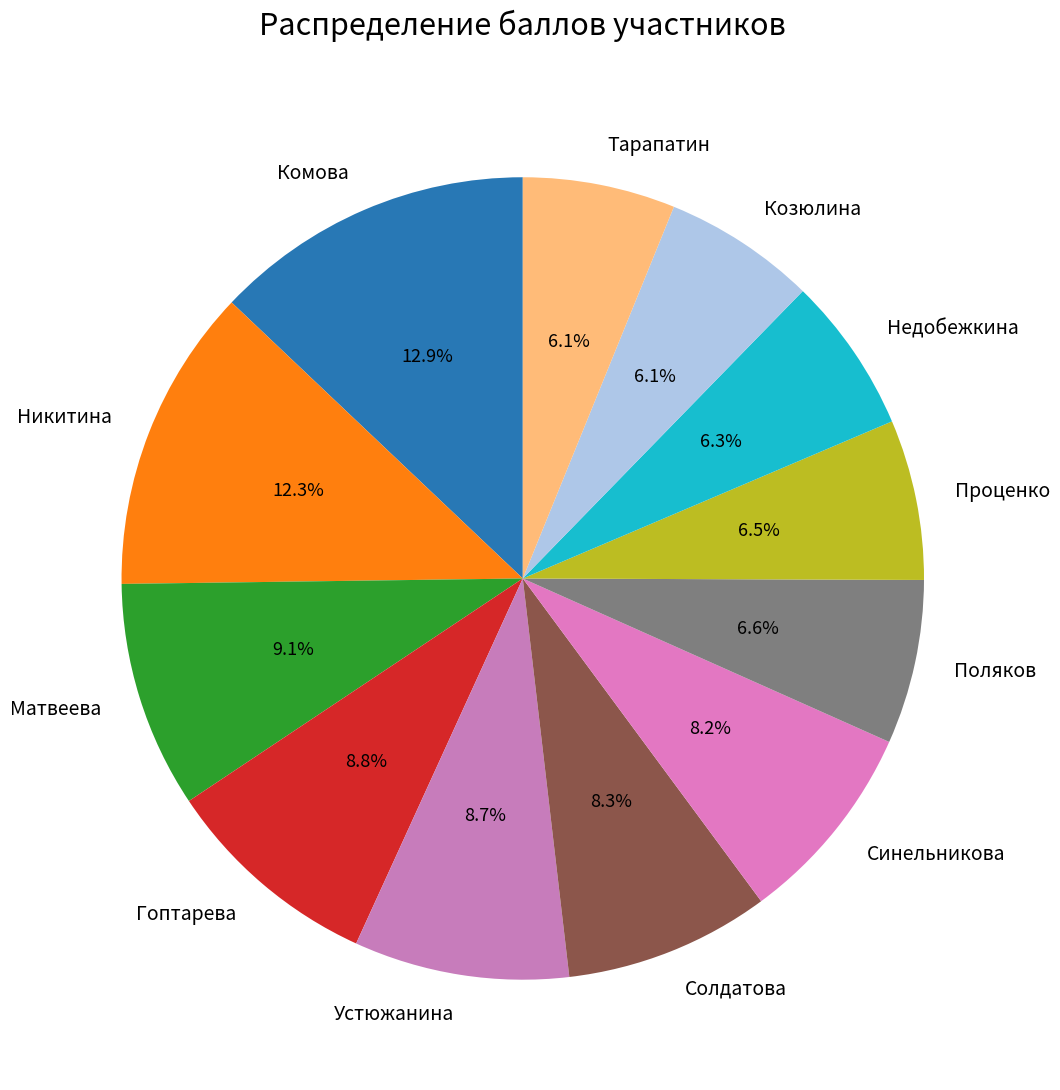

Combined, do Козюлина and Гоптарева account for over 50%?

No